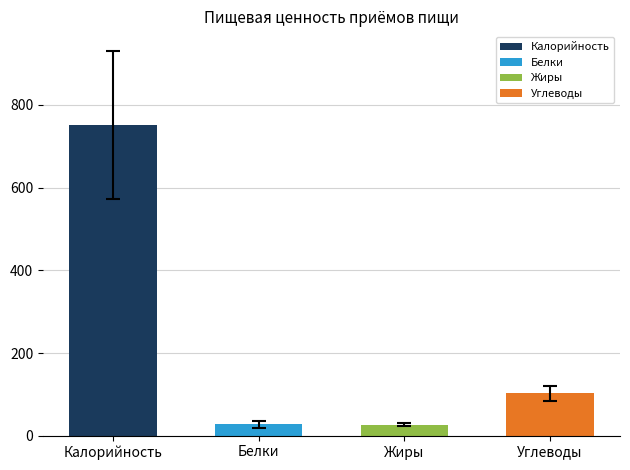

Is it true that the value at Углеводы is 102.5?

True